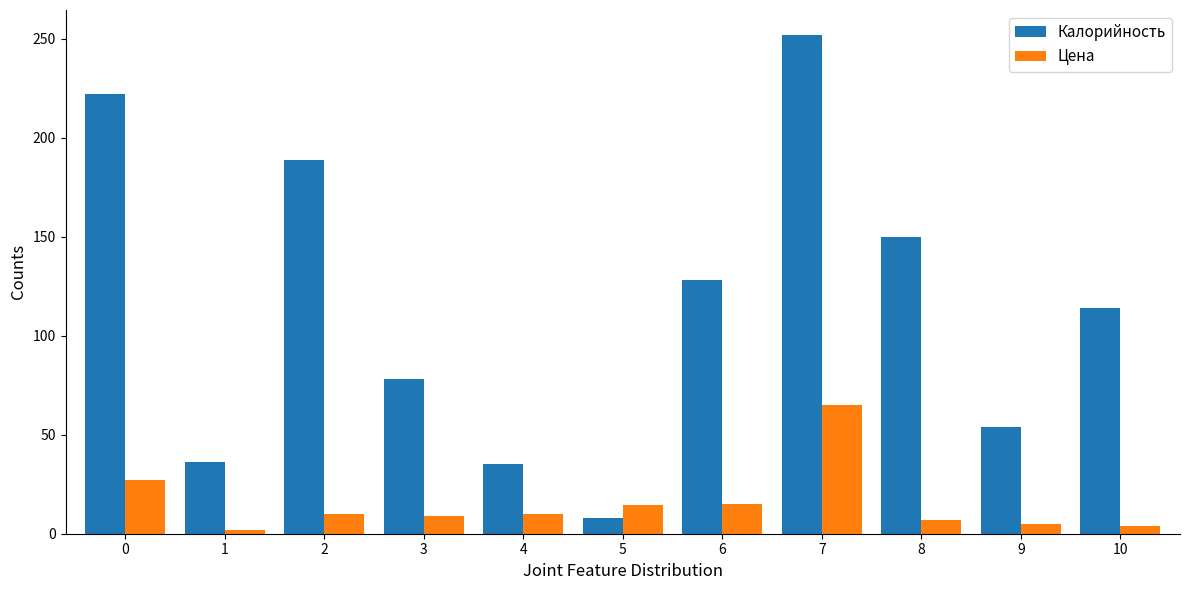

Does the chart contain any negative values?

No